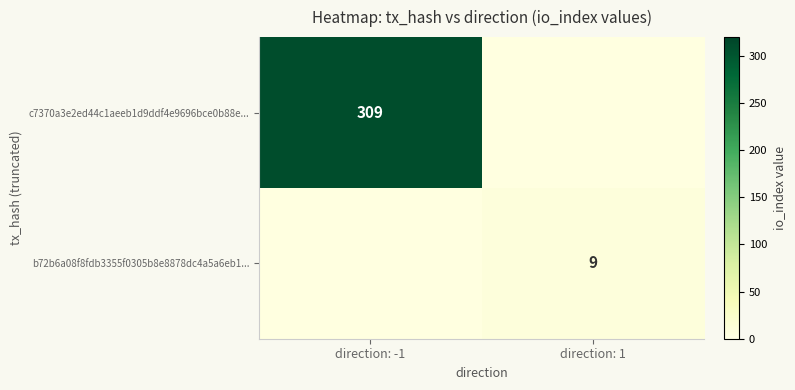

Between direction: -1 and direction: 1, which is larger?

direction: -1